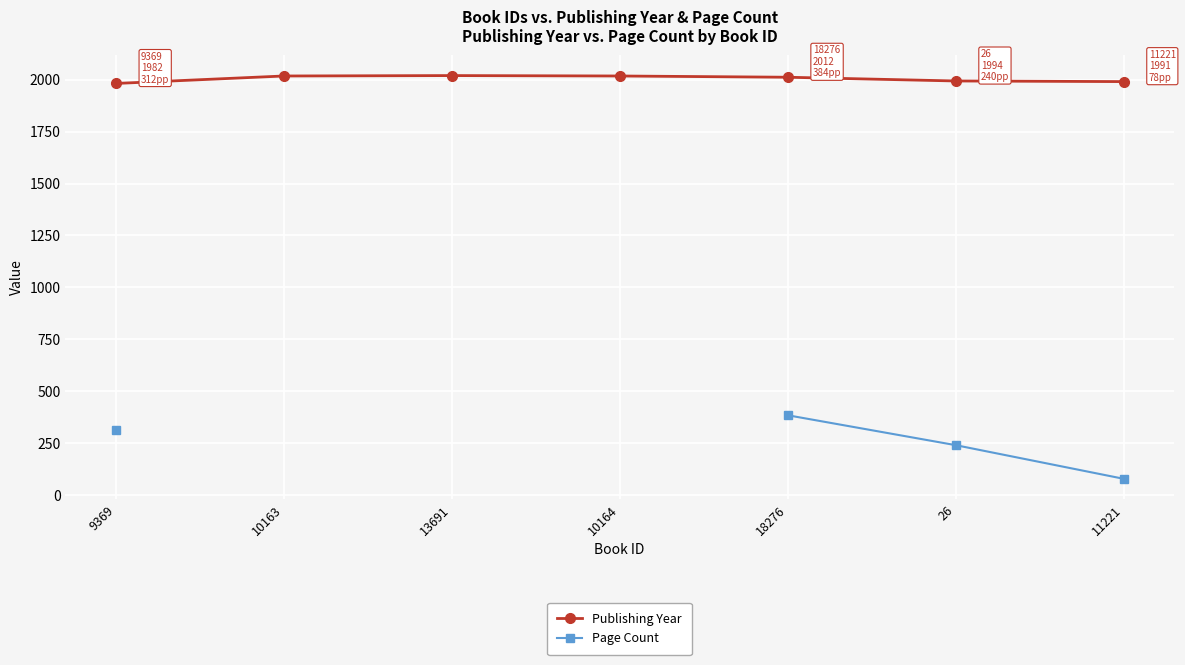

What are all the series names shown in the legend?

Publishing Year, Page Count